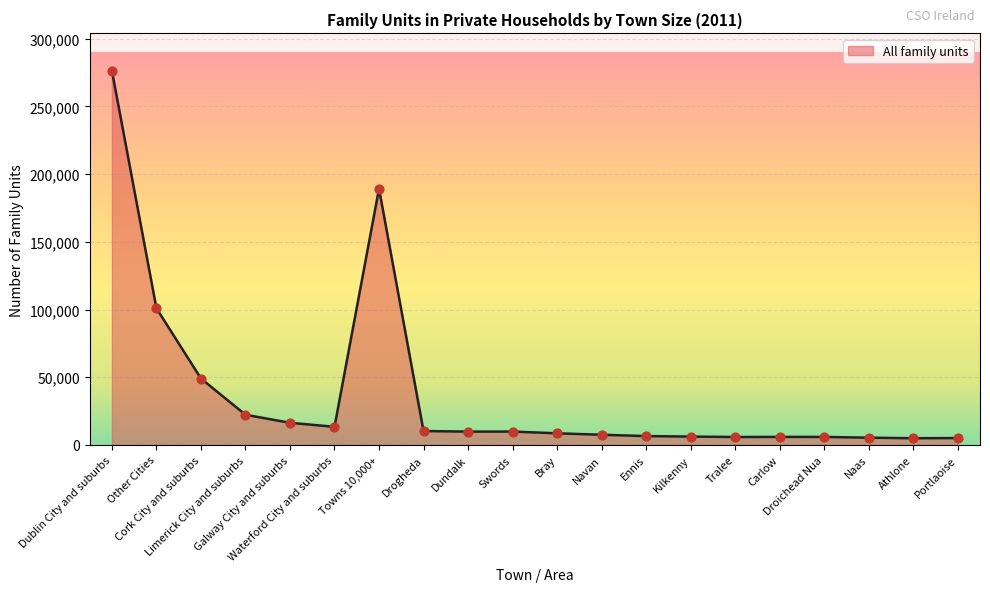

Between Ennis and Cork City and suburbs, which is larger?

Cork City and suburbs